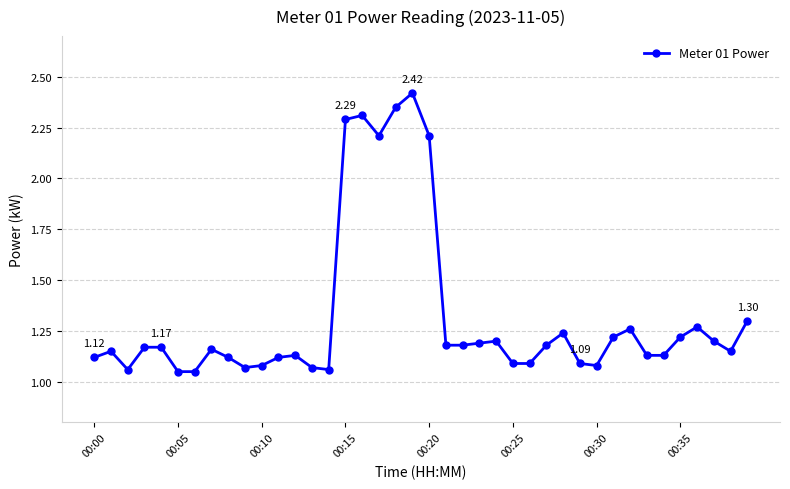

Is this an area chart (filled region under the line)?

No